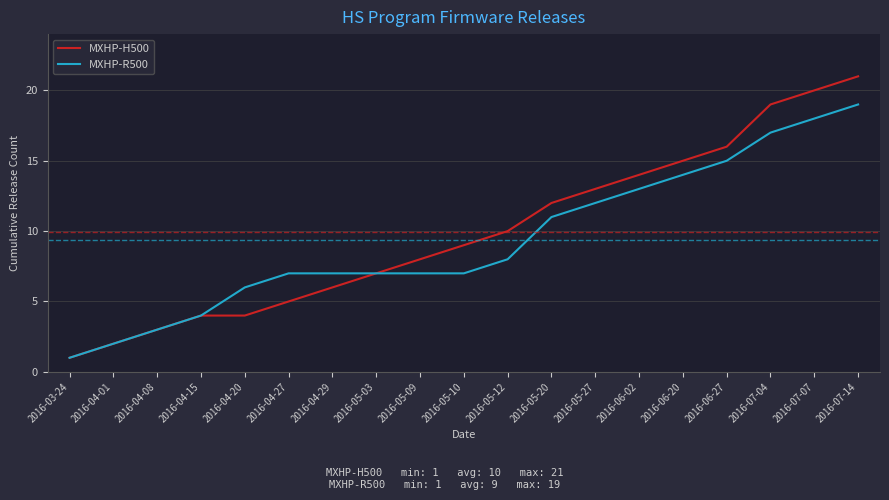

Rank the series by their maximum value, from lowest to highest.

MXHP-R500, MXHP-H500